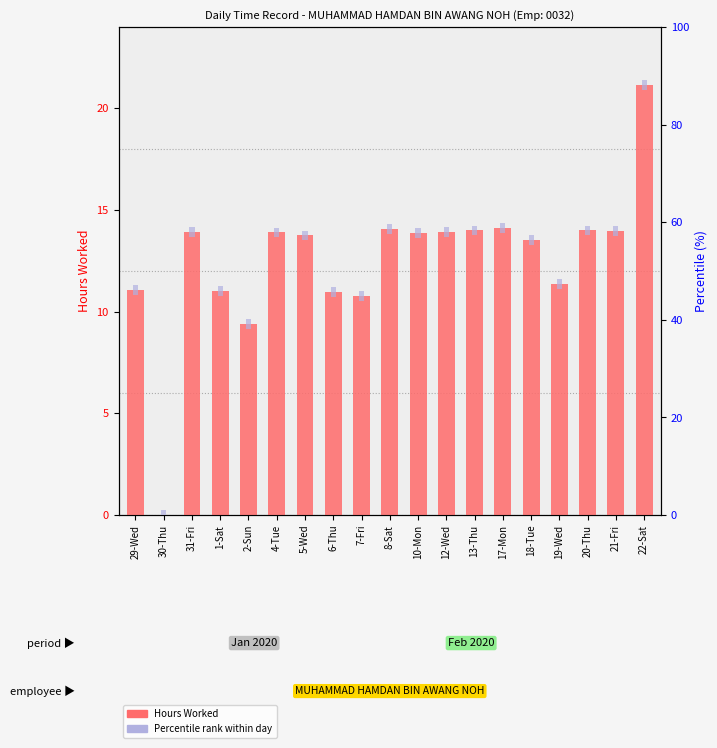

Reading left to right, list all the values displayed in this chart.

Hours Worked: 11.1	0.0	13.9	11.0	9.4	13.9	13.8	11.0	10.8	14.1	13.9	13.9	14.0	14.1	13.5	11.4	14.0	14.0	21.1
Percentile rank: 2.0	2.0	2.0	2.0	2.0	2.0	2.0	2.0	2.0	2.0	2.0	2.0	2.0	2.0	2.0	2.0	2.0	2.0	2.0